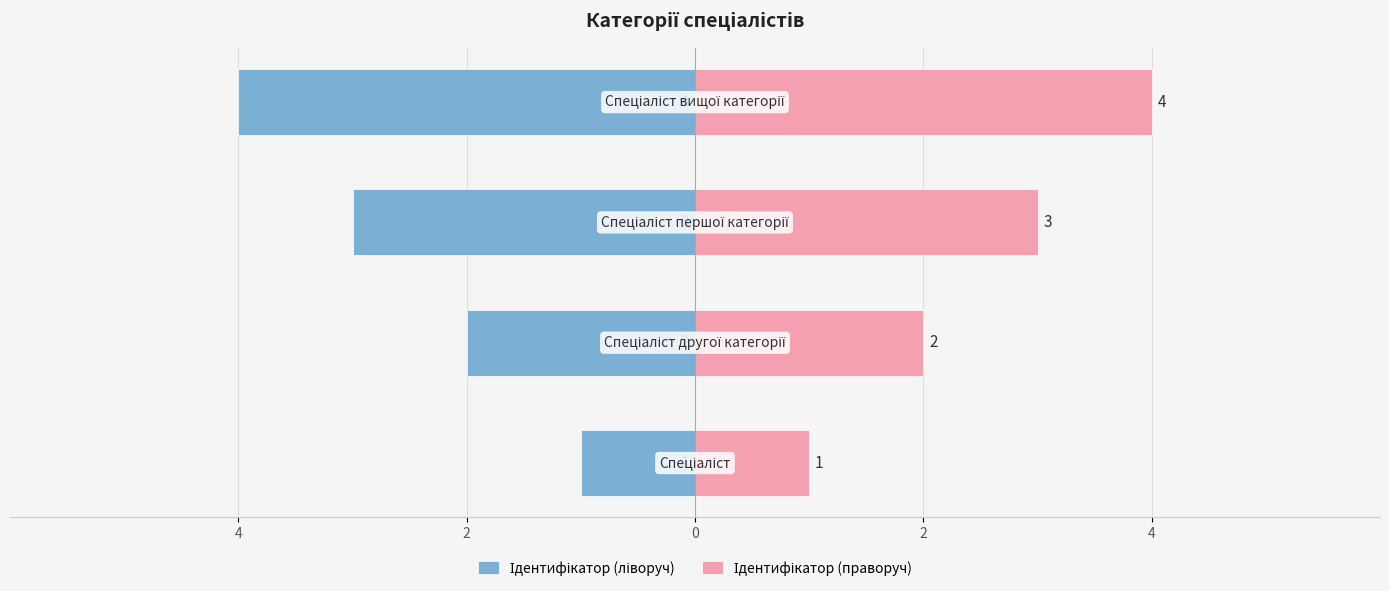

What is the sum of all Ідентифікатор (праворуч) values?

10